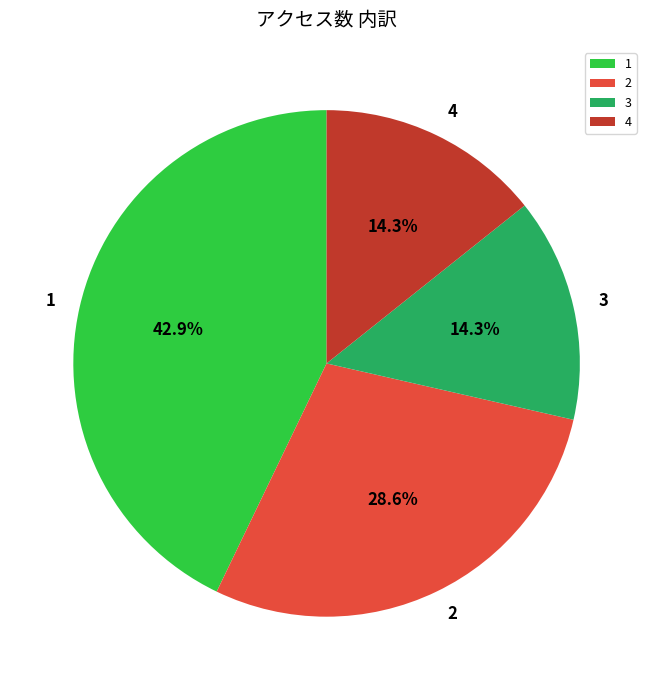

Does any single category account for the majority?

No